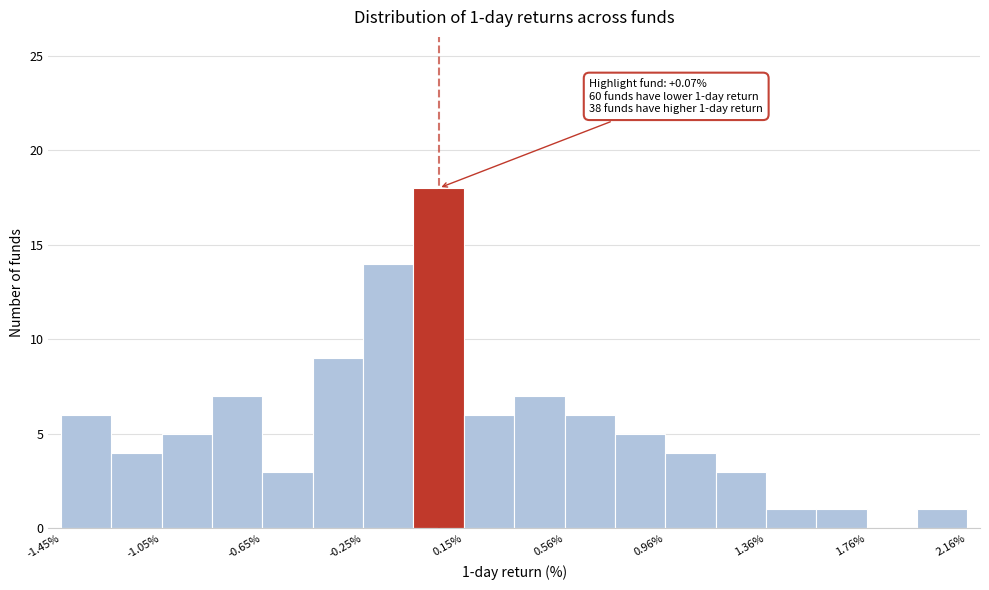

Over which range of the x-axis is the bar tallest?

-0.05 to 0.15